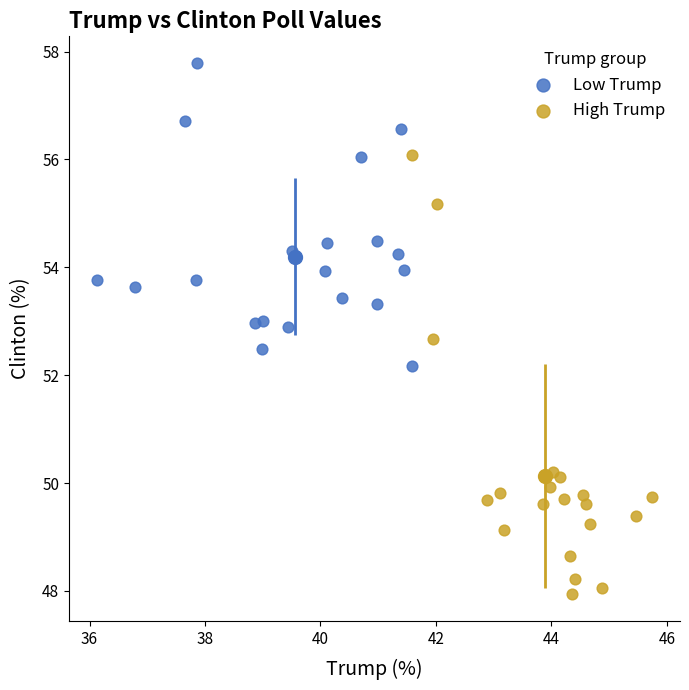

Which series contains the lowest Y value?

High Trump